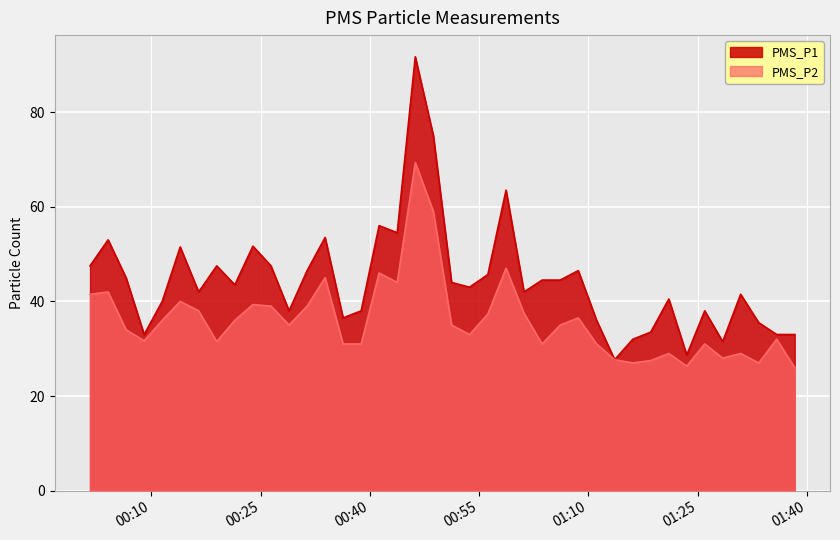

Rank the series by their average value, from highest to lowest.

PMS_P1, PMS_P2